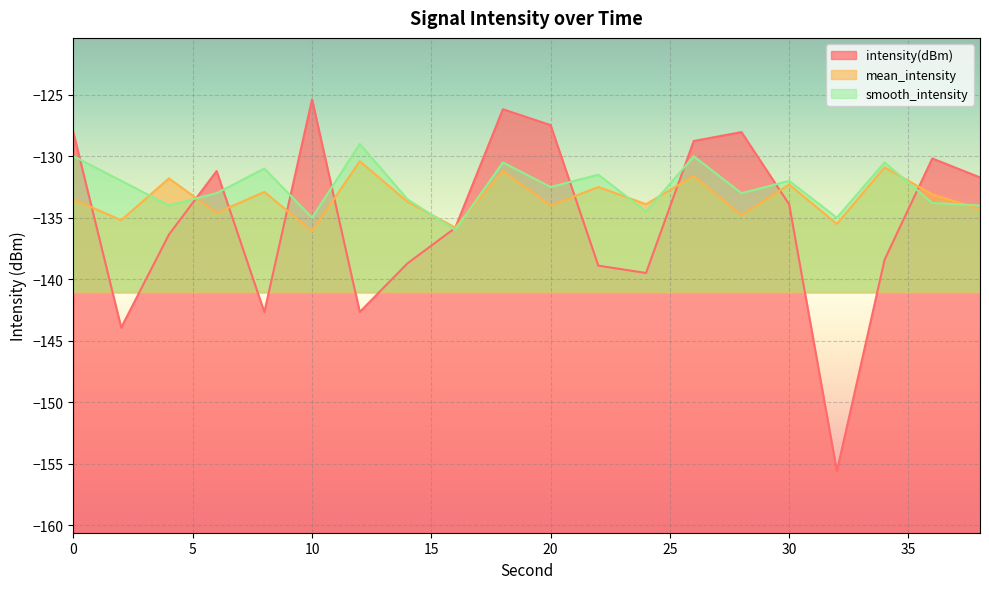

What is the value of the smooth_intensity point at the 5th from the left?

-131.0